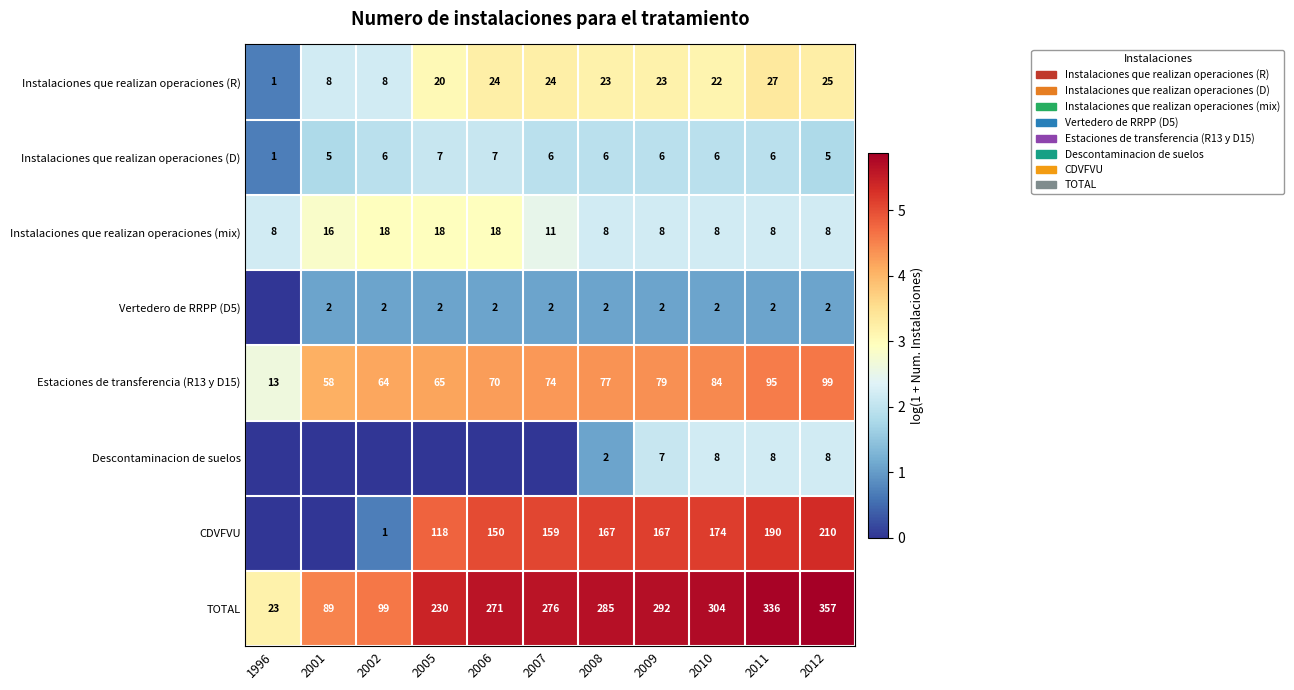

At how many categories does at least one series exceed 5?

8